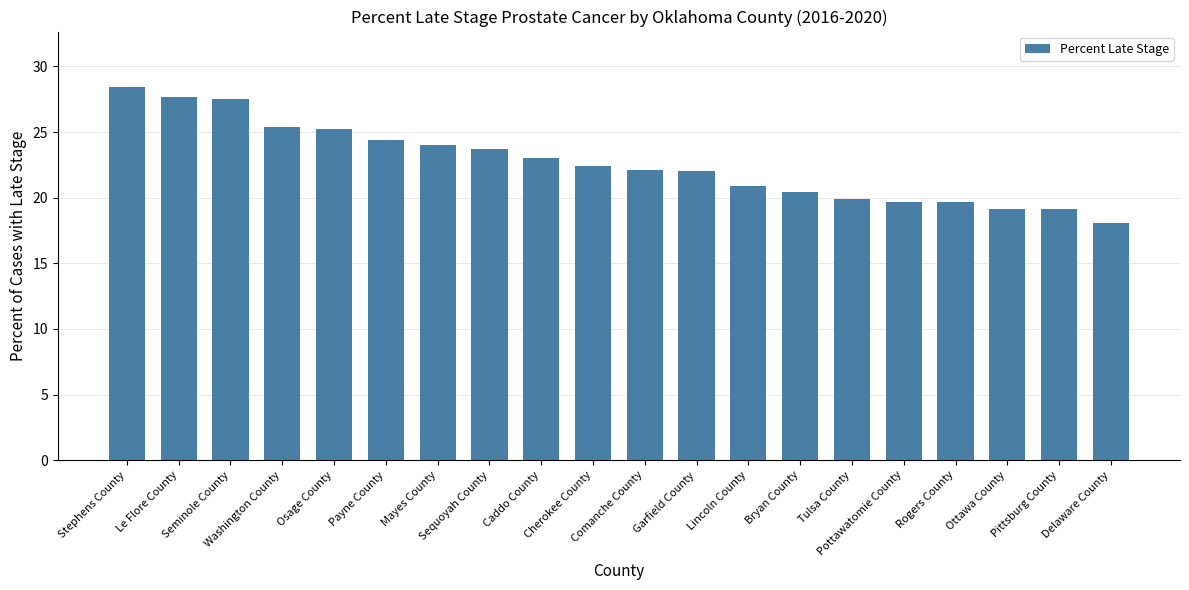

At which label is the value closest to 23?

Caddo County